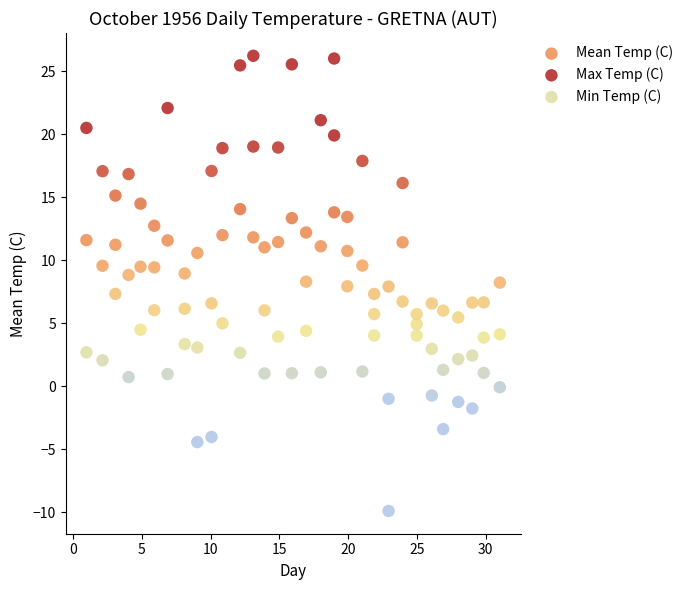

Across all data points, what is the range of X values (max minus min)?

30.1